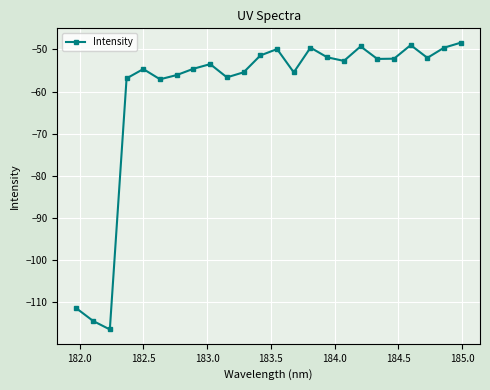

Count the number of categories in the chart.

24